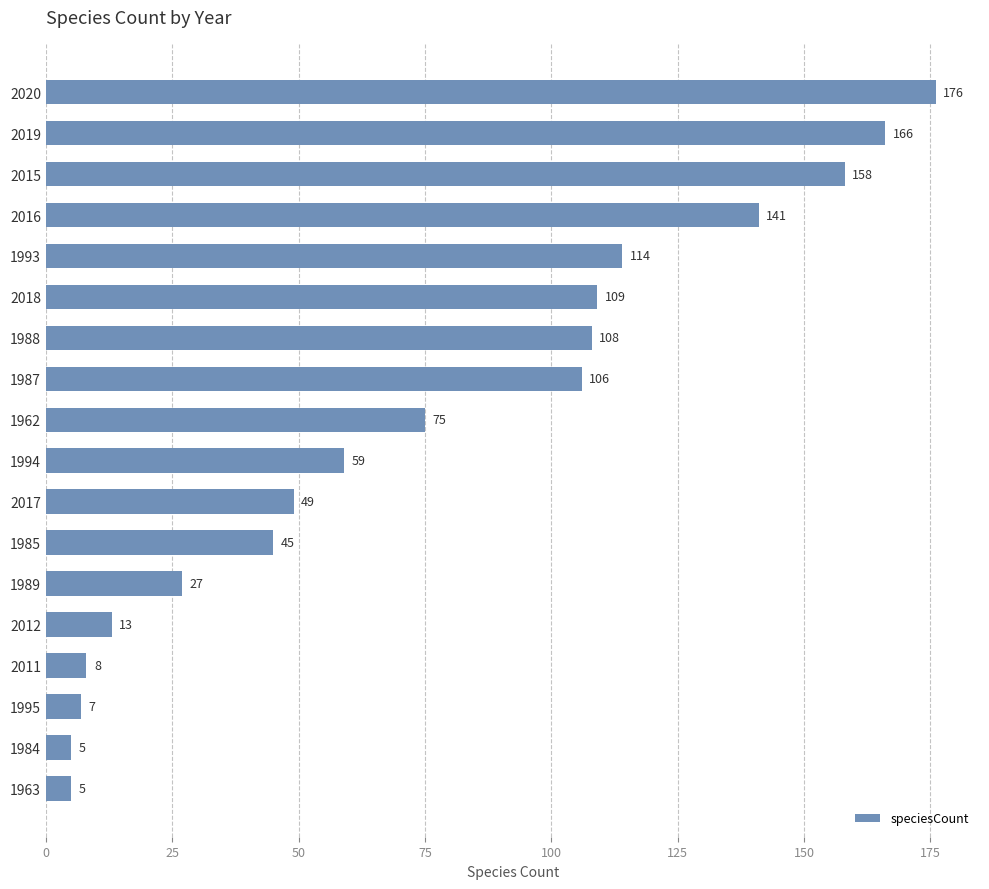

How many distinct data groups are displayed?

1